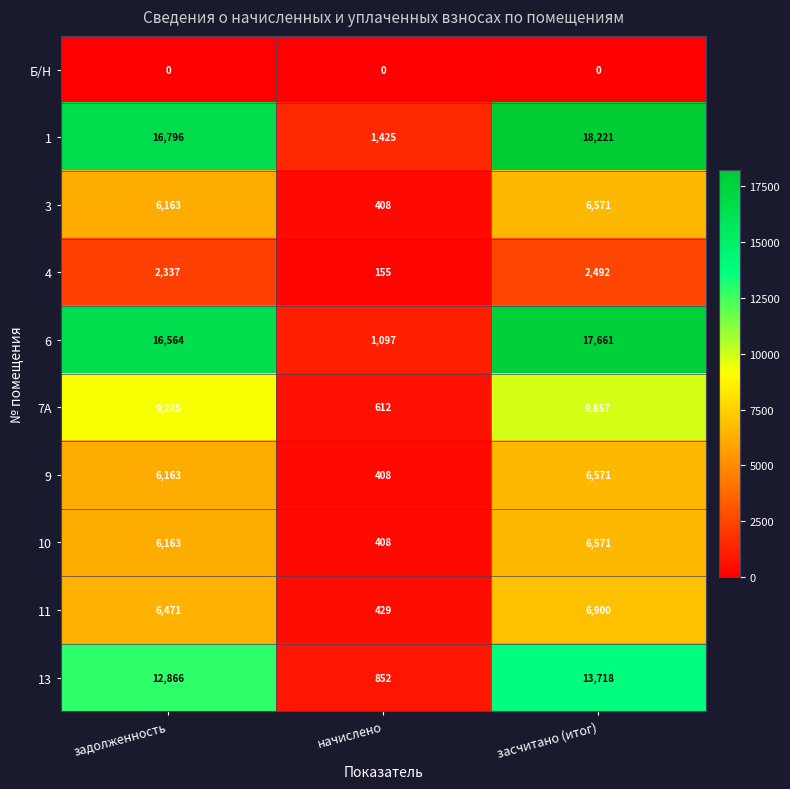

Count the number of categories in the chart.

3